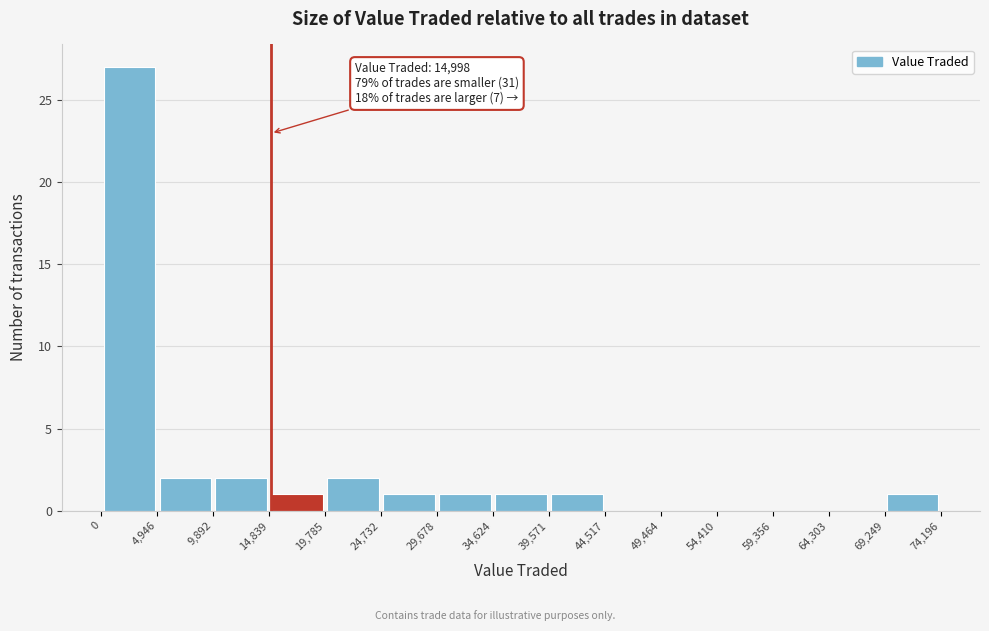

Over which range of the x-axis is the bar tallest?

0 to 4,946